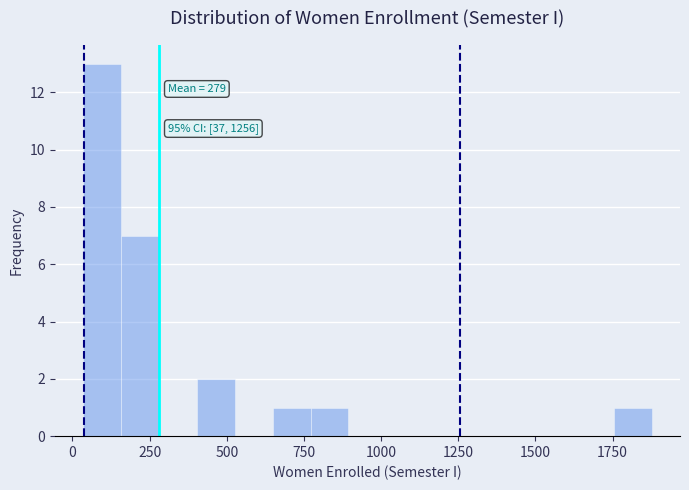

Read against the x-axis, roughly where is the centre of the tallest bar?

100